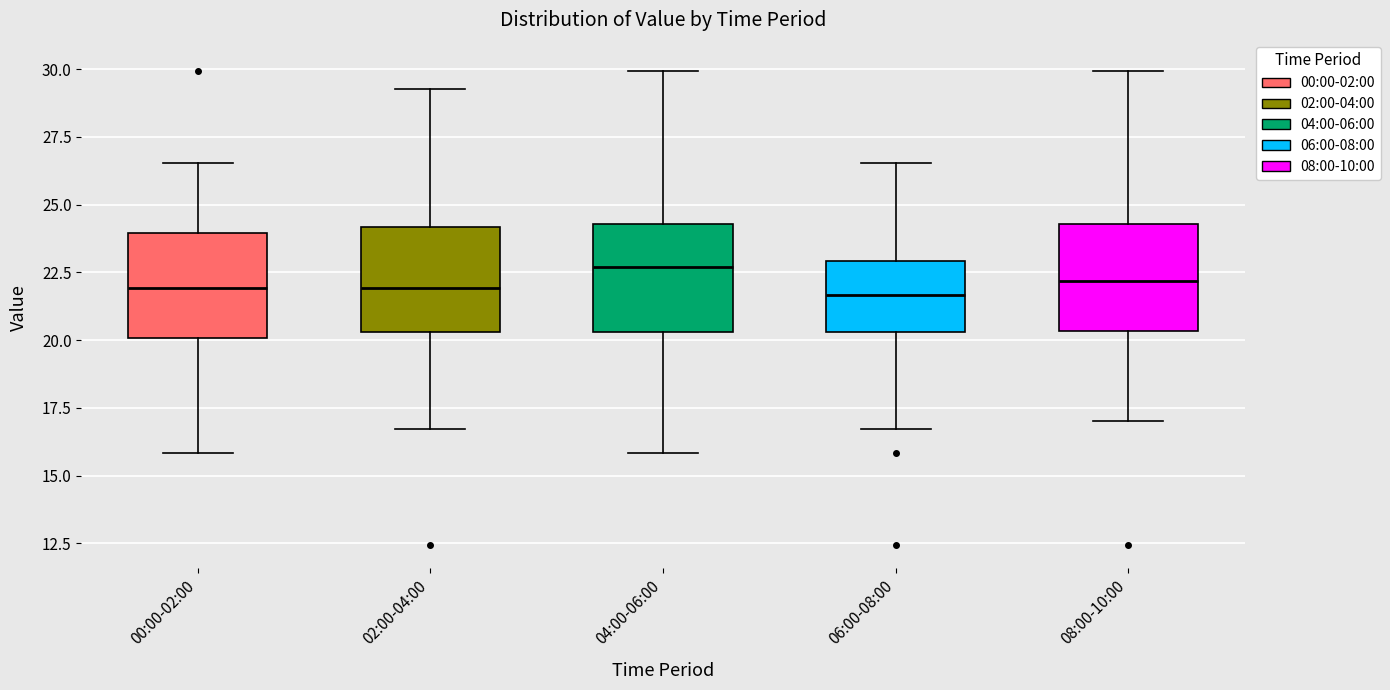

Where is the upper edge of the box for 06:00-08:00 on the y-axis? The values are not printed on the chart, so give them approximately, as read against the axis.

23.0